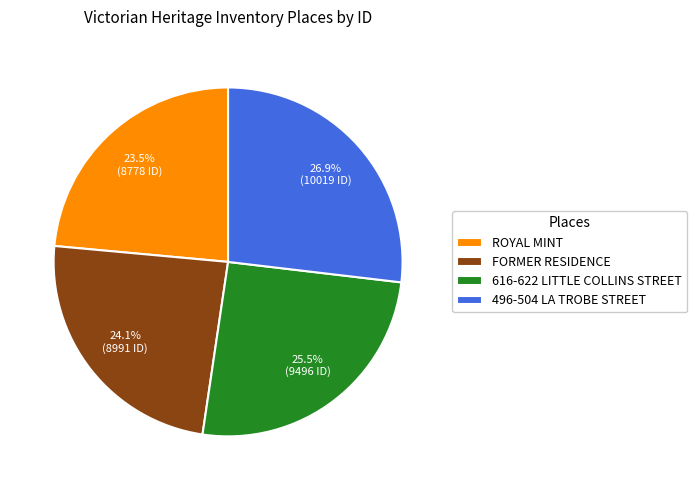

What is the smallest slice in the pie chart?

ROYAL MINT